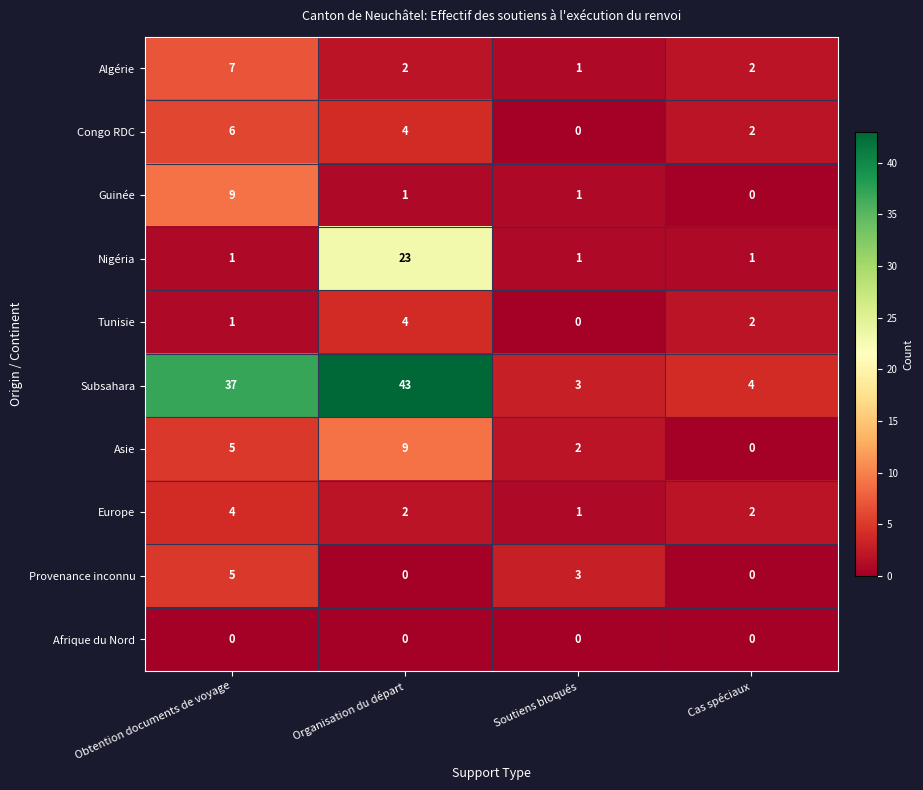

Between Organisation du départ and Cas spéciaux, which series saw the biggest shift?

Subsahara